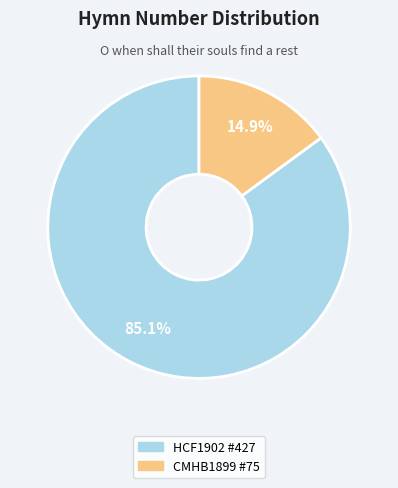

Does any single category account for the majority?

Yes